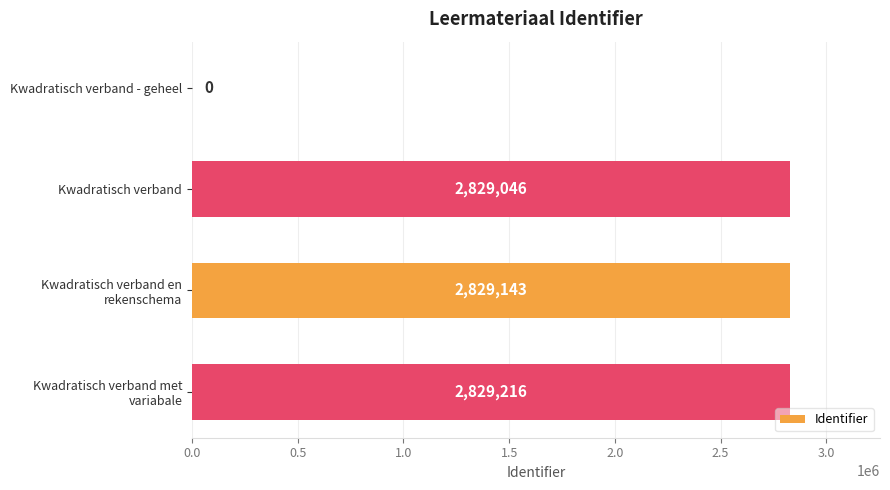

Where is the data nearest to the value 1414608?

Kwadratisch verband